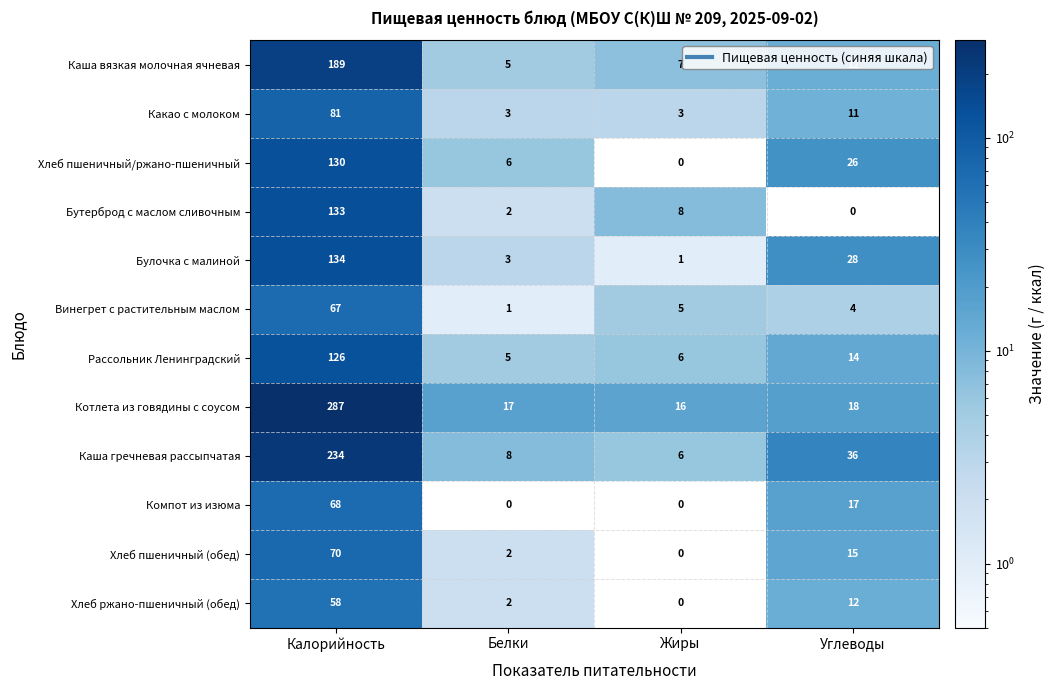

What is the average value of the Винегрет с растительным маслом series?

19